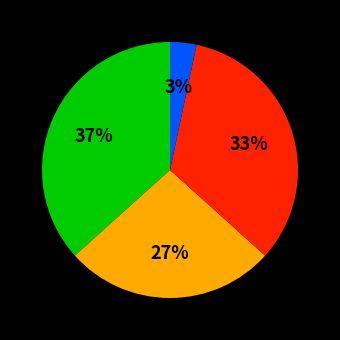

To the nearest percent, what is the average slice percentage?

25%